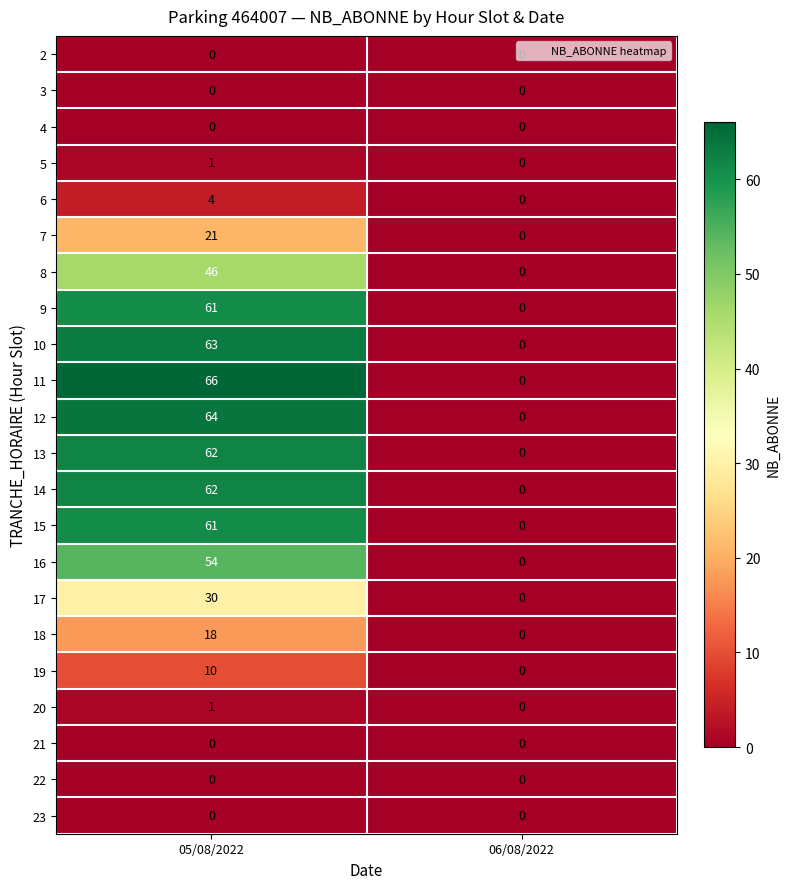

Which series has the widest spread of values?

11